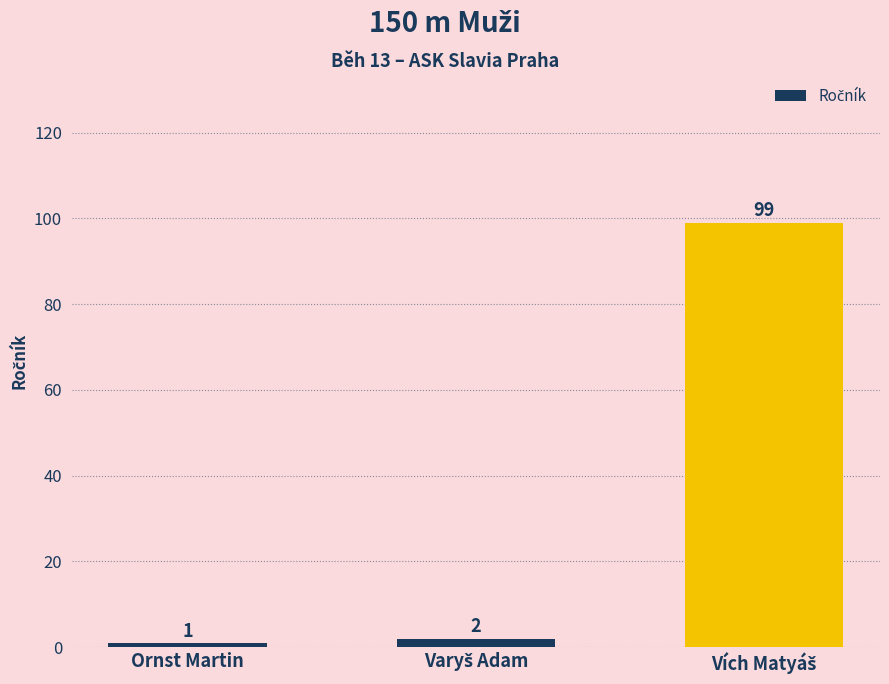

At which category does the chart reach its minimum across all series?

Ornst Martin